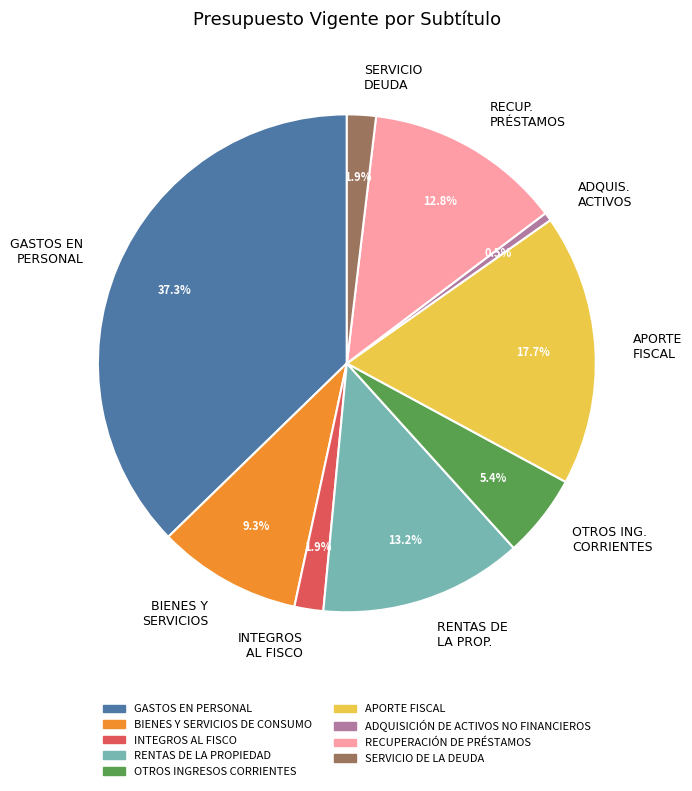

Is there a majority slice in this chart?

No